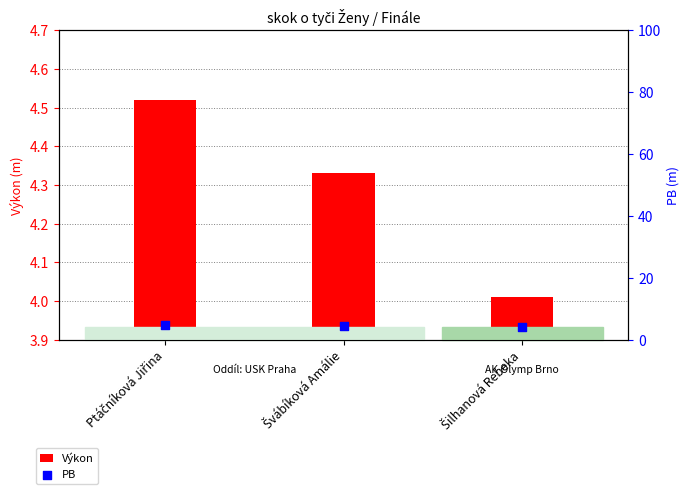

At which category is the sum across all series the highest?

Ptáčníková Jiřina